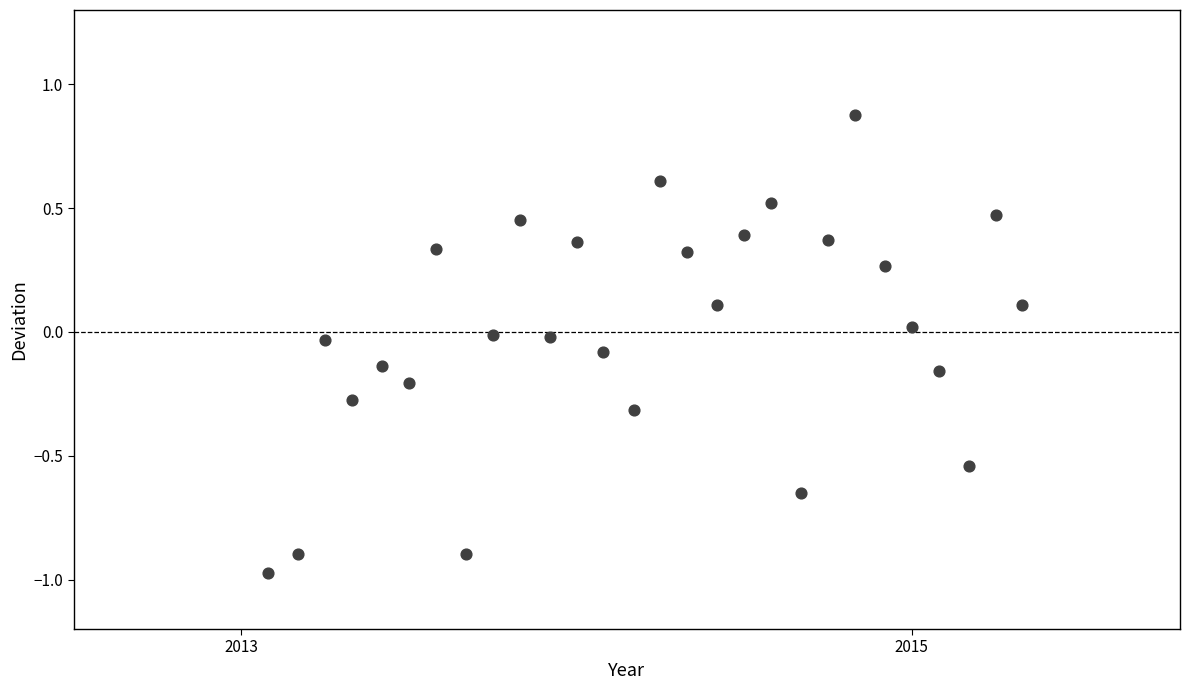

What is the range of X values (max minus min)?

2.2